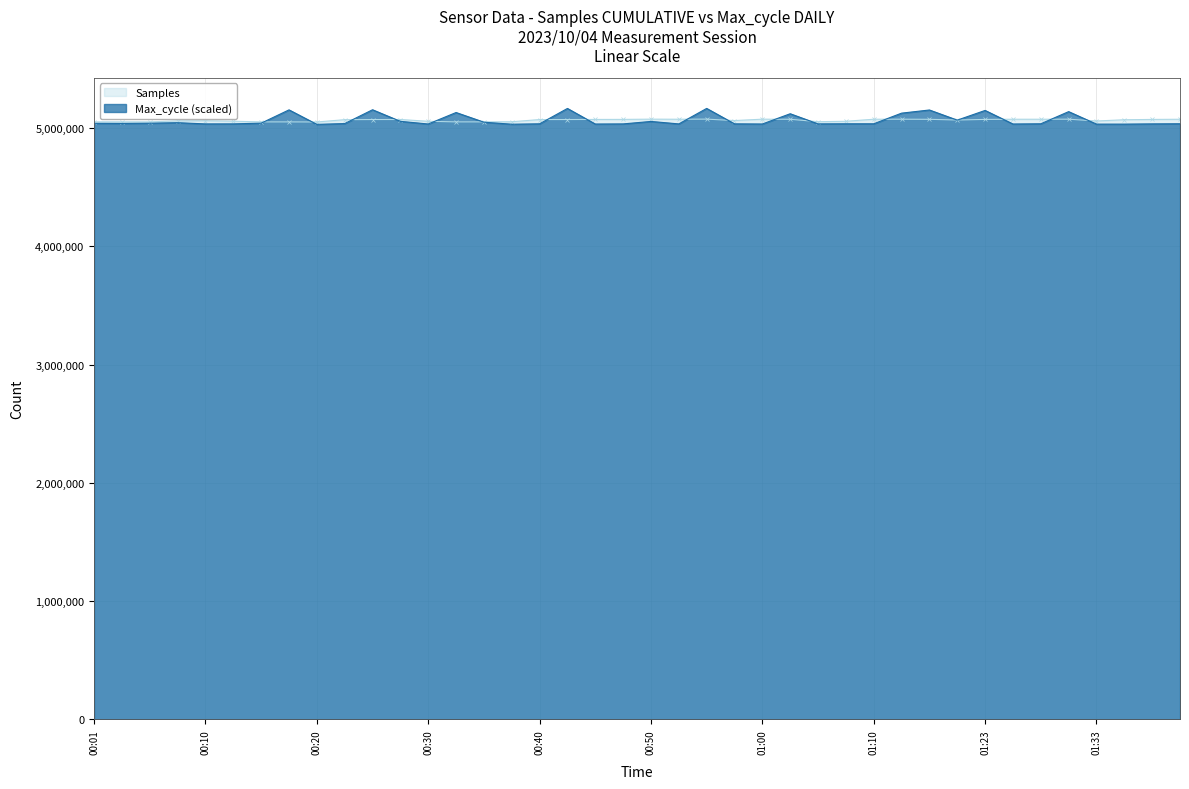

The value of Max_cycle at 01:40 is 5036609.8. True or false?

True